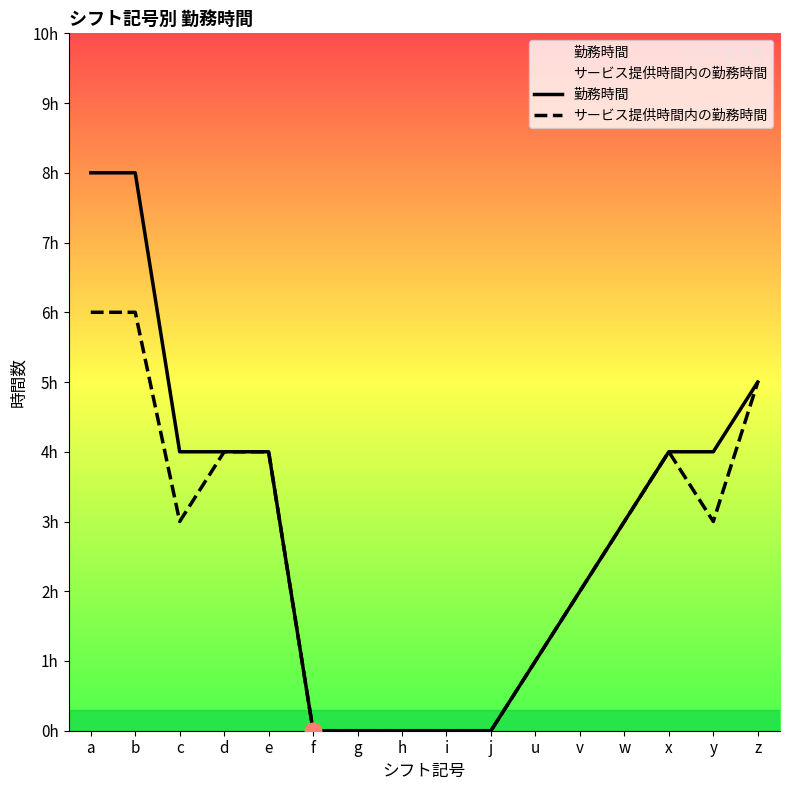

Which series has the largest total across all categories?

勤務時間